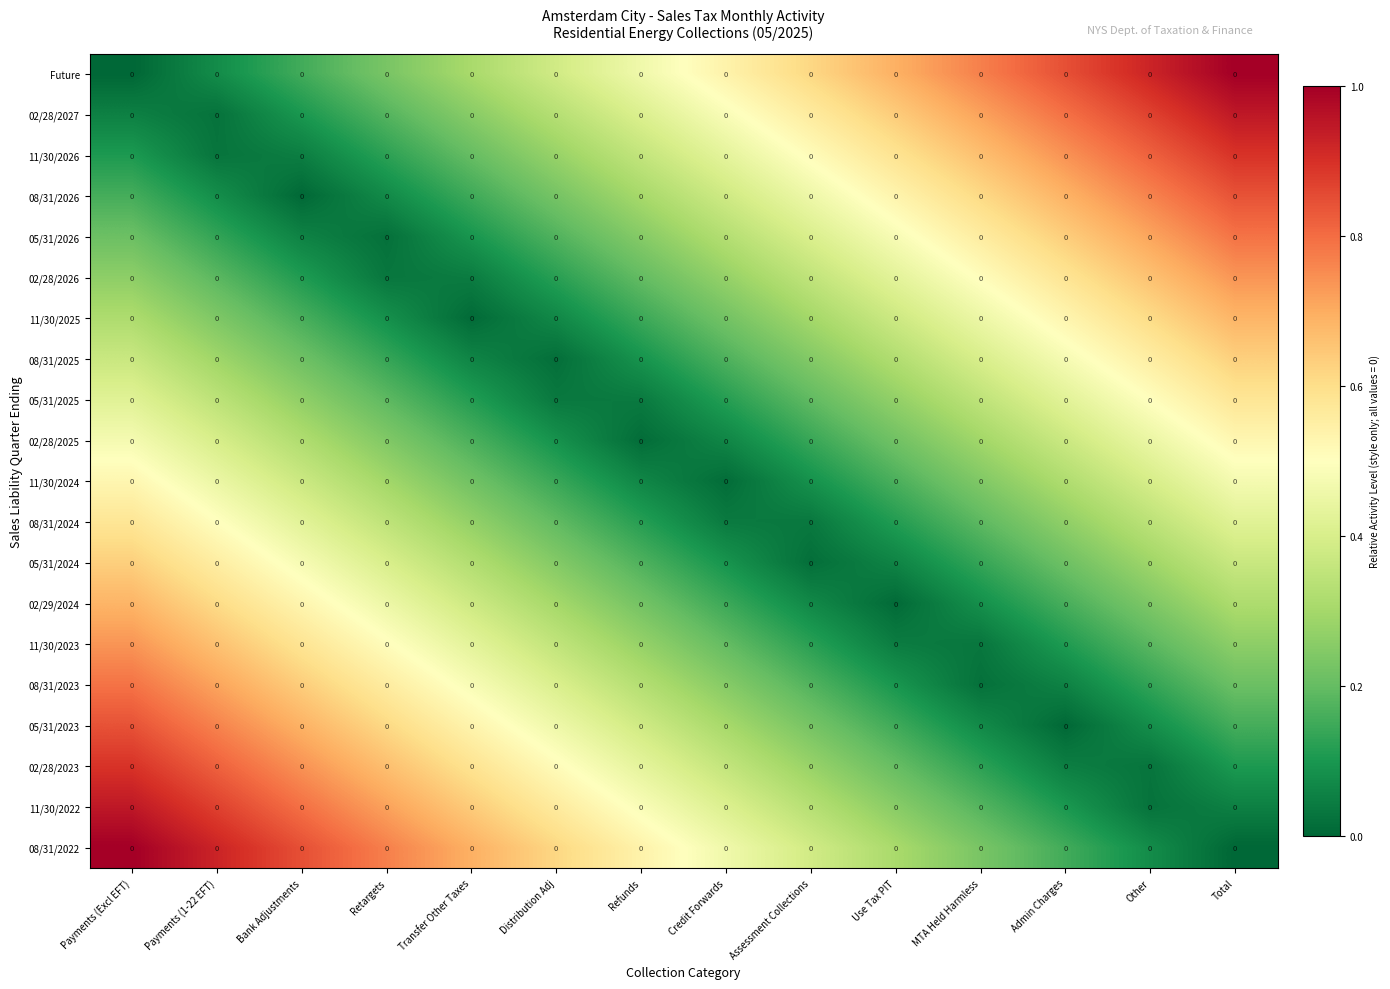

At which category is the sum across all series the highest?

Payments (Excl EFT)